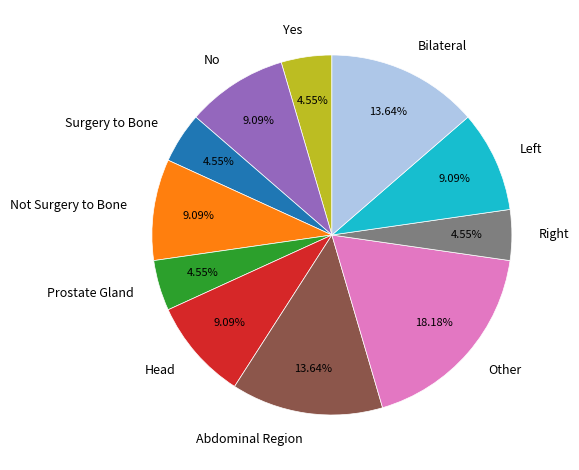

Is it true that Head is 1% of the pie?

False